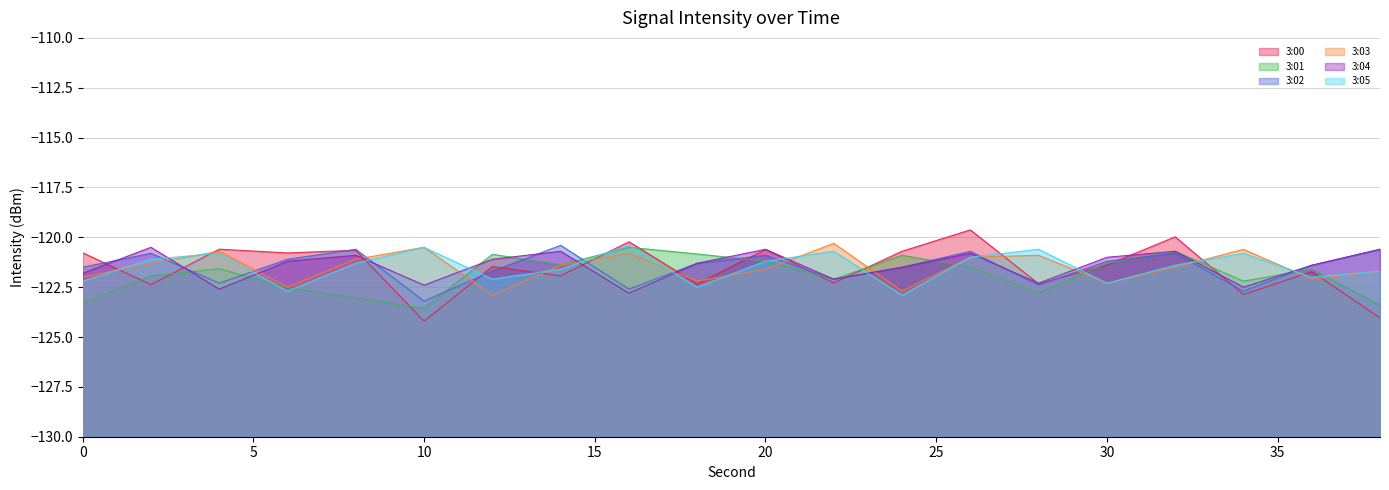

What is the smallest value displayed?

-124.2